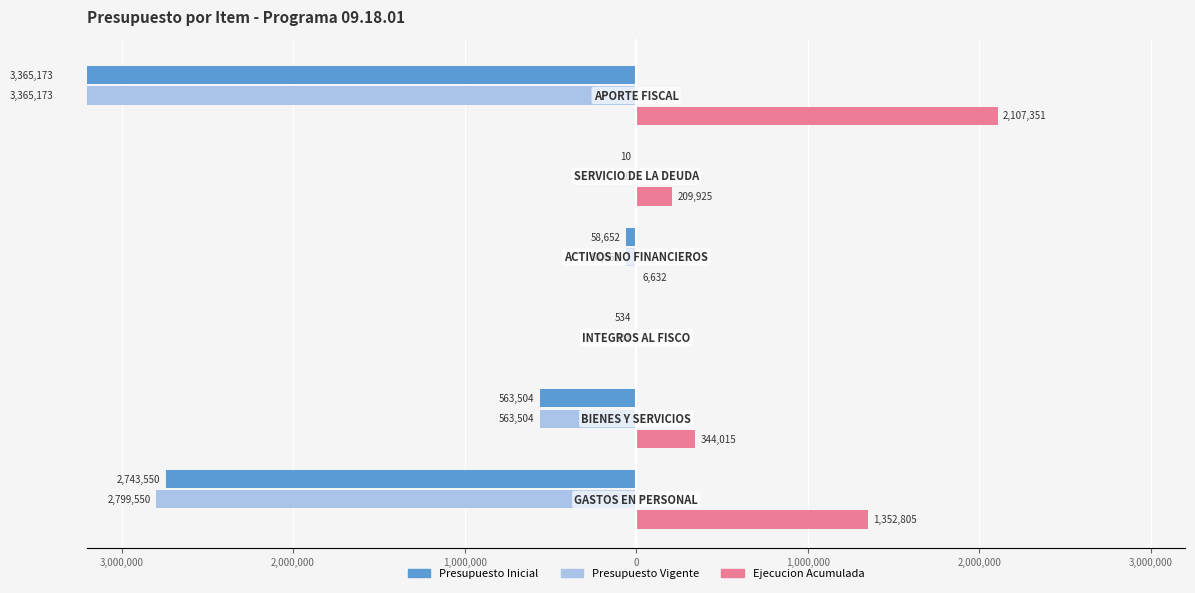

Read the Ejecucion Acumulada value at 1,000,000, to the nearest 100.

6600